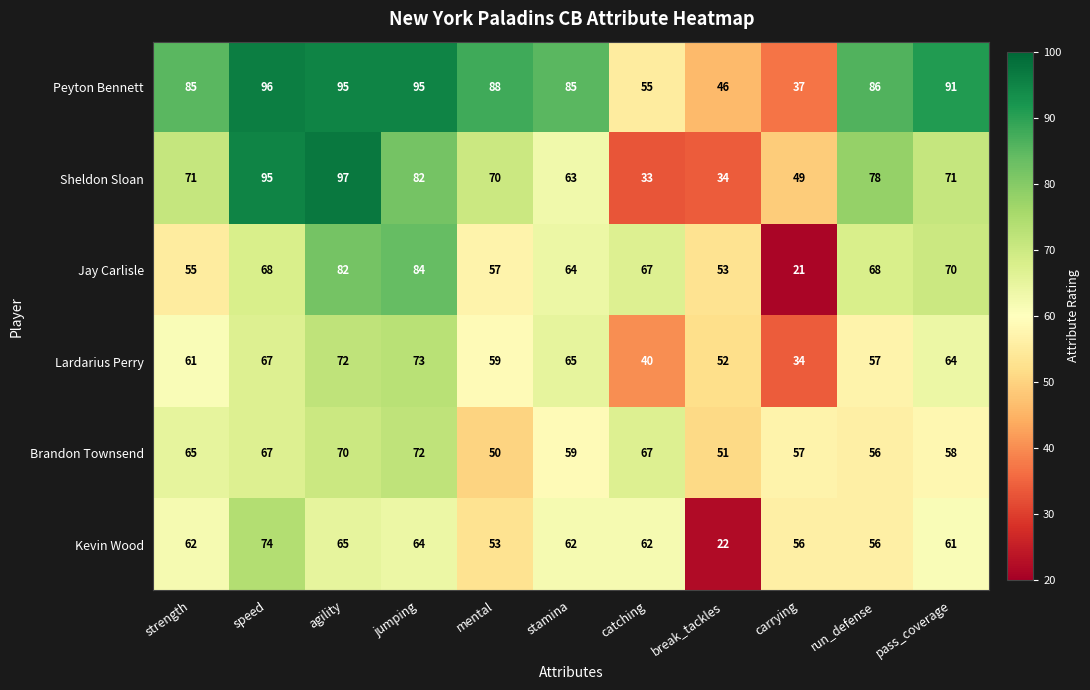

What is the total value across all series at catching?

324